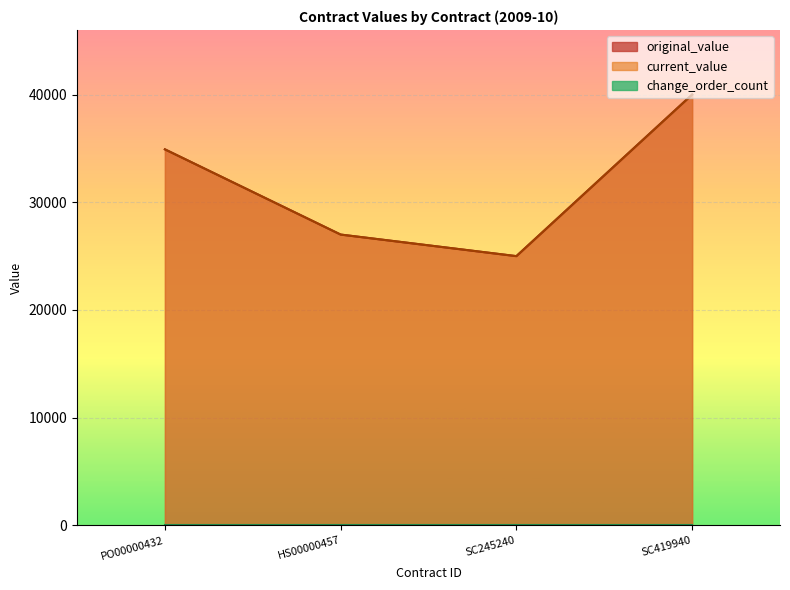

Reading left to right, transcribe all the data shown in this chart.

original_value: 34915.0	27002.8	25000.0	40000.0
current_value: 34915.0	27002.8	25000.0	40000.0